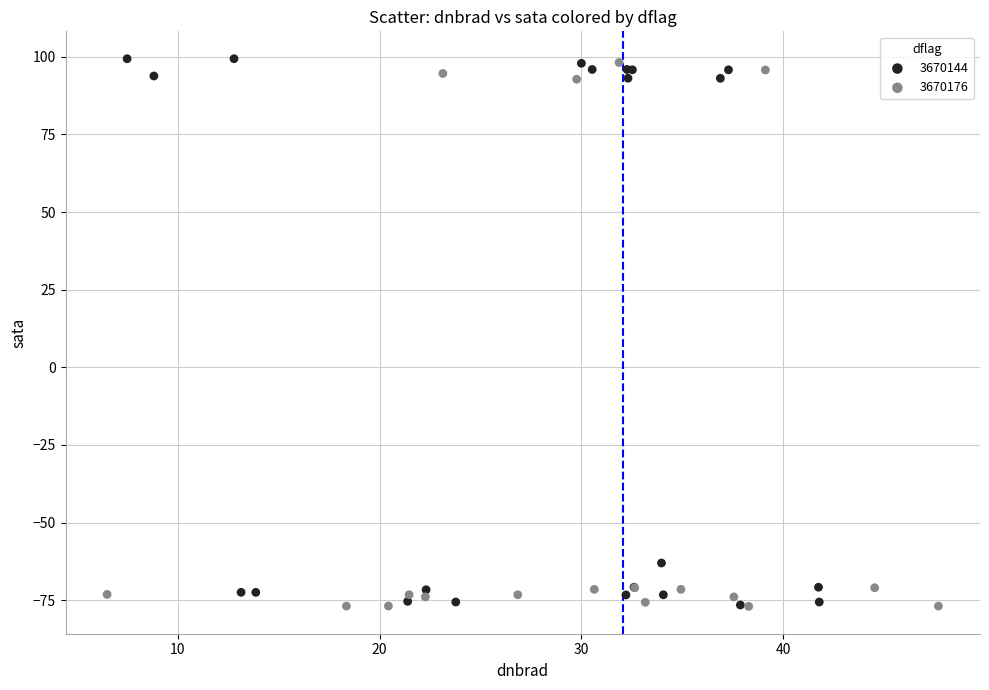

What are all the series names shown in the legend?

3670144, 3670176